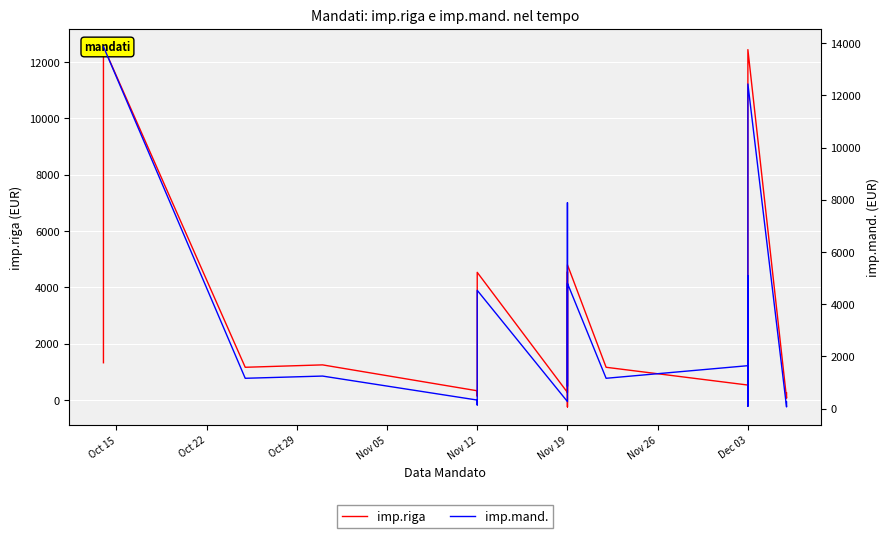

How many distinct data groups are displayed?

2